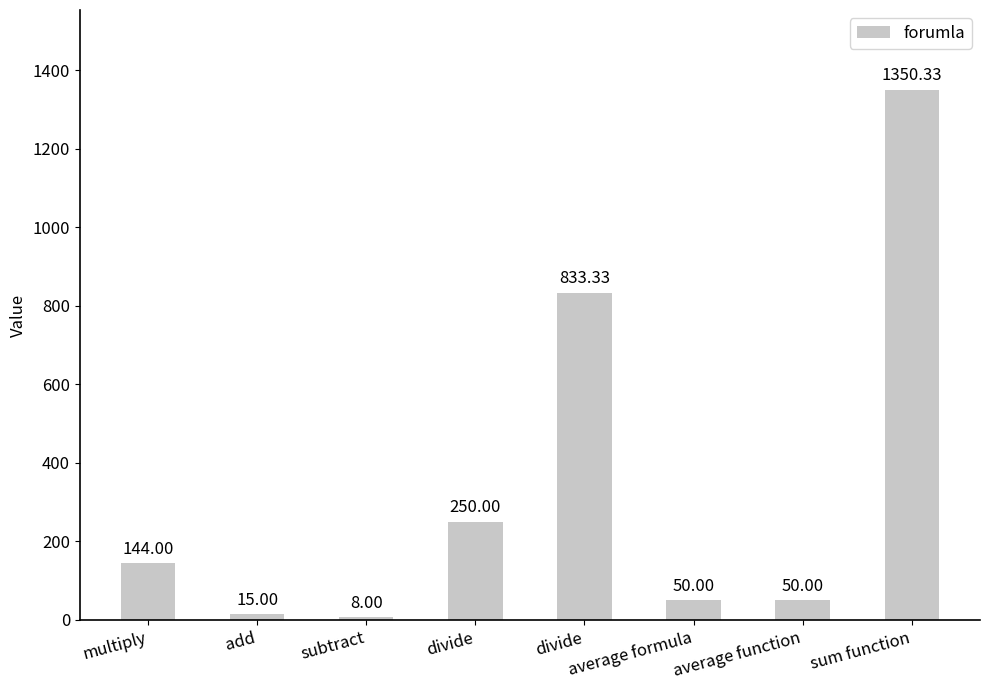

What is the difference between the maximum and minimum values?

1342.3